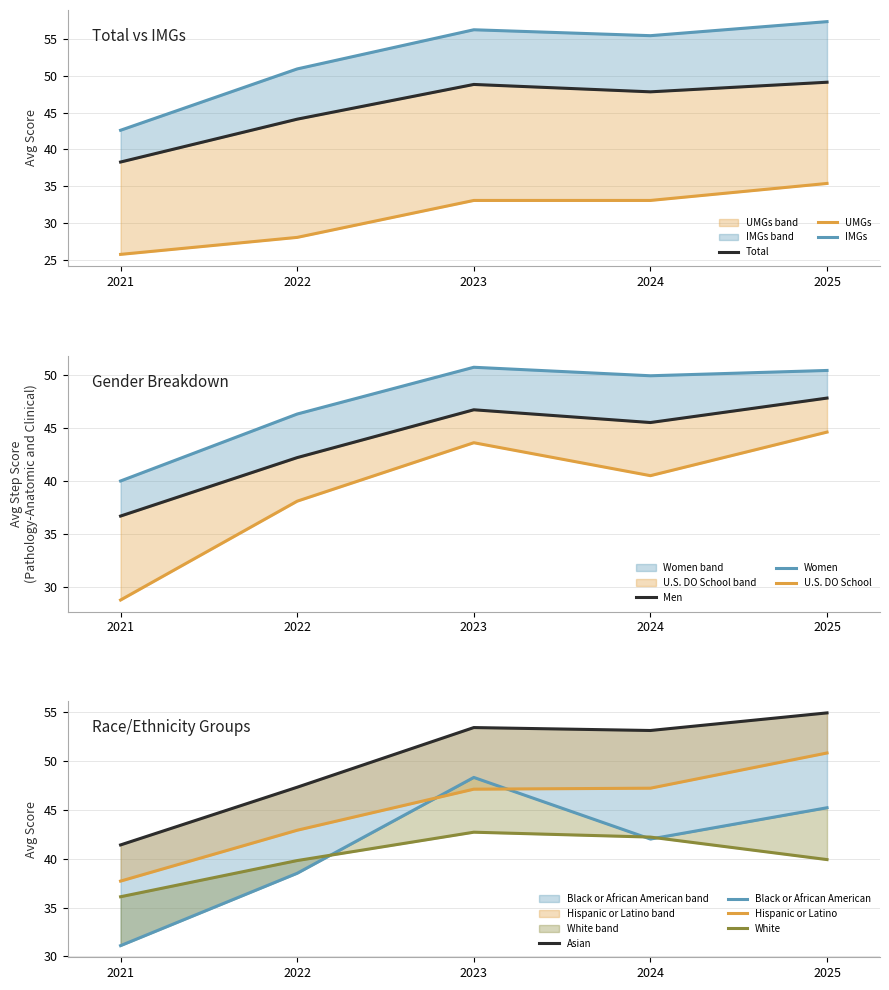

At Hispanic or Latino, list the series in order from largest to smallest.

AVG_2025, AVG_2024, AVG_2023, AVG_2022, AVG_2021